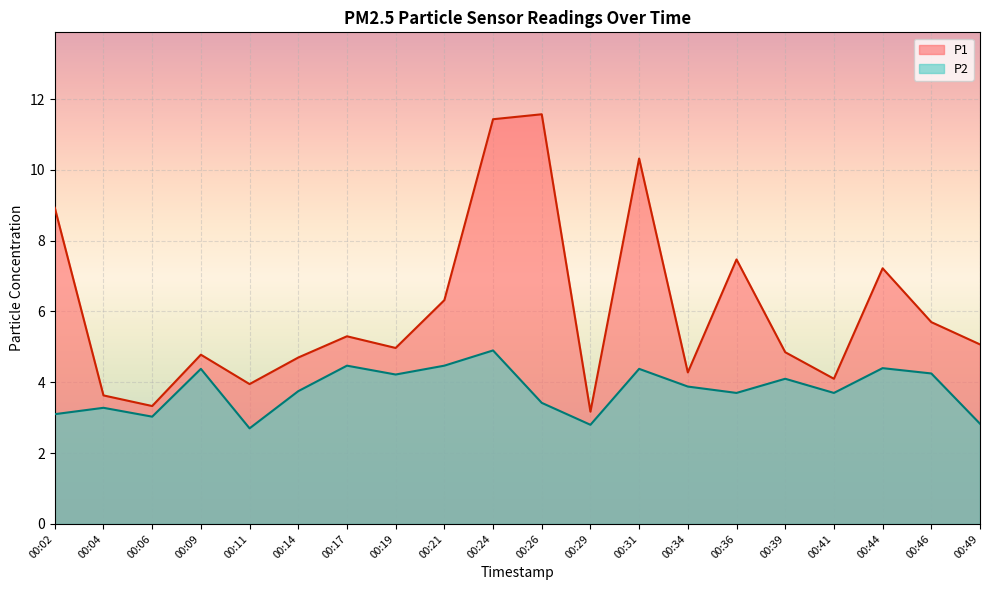

Which label corresponds to the smallest value in the chart?

00:11